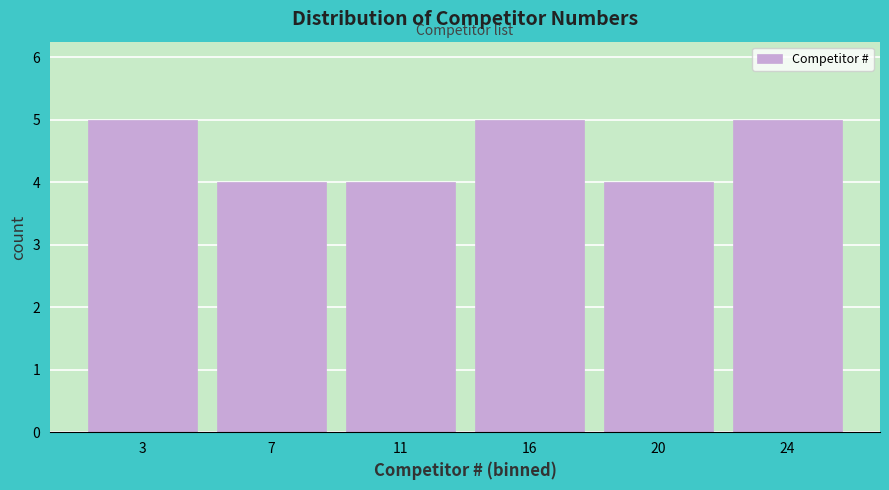

Reading left to right, what are all the values shown in this chart?

3=5	7=4	11=4	16=5	20=4	24=5